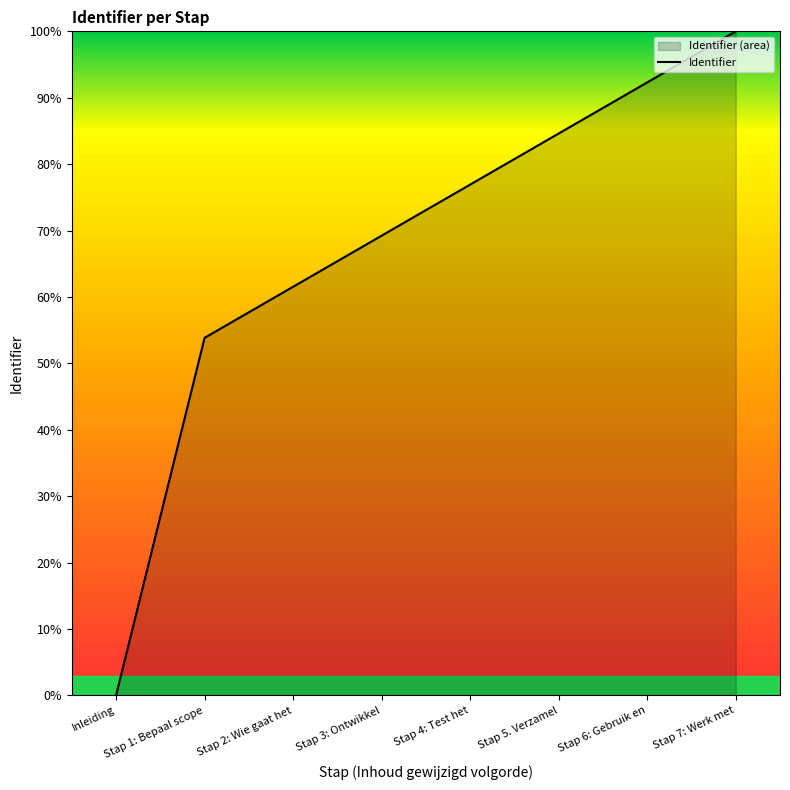

What is the label of the 7th point from the right?

Stap 1: Bepaal scope